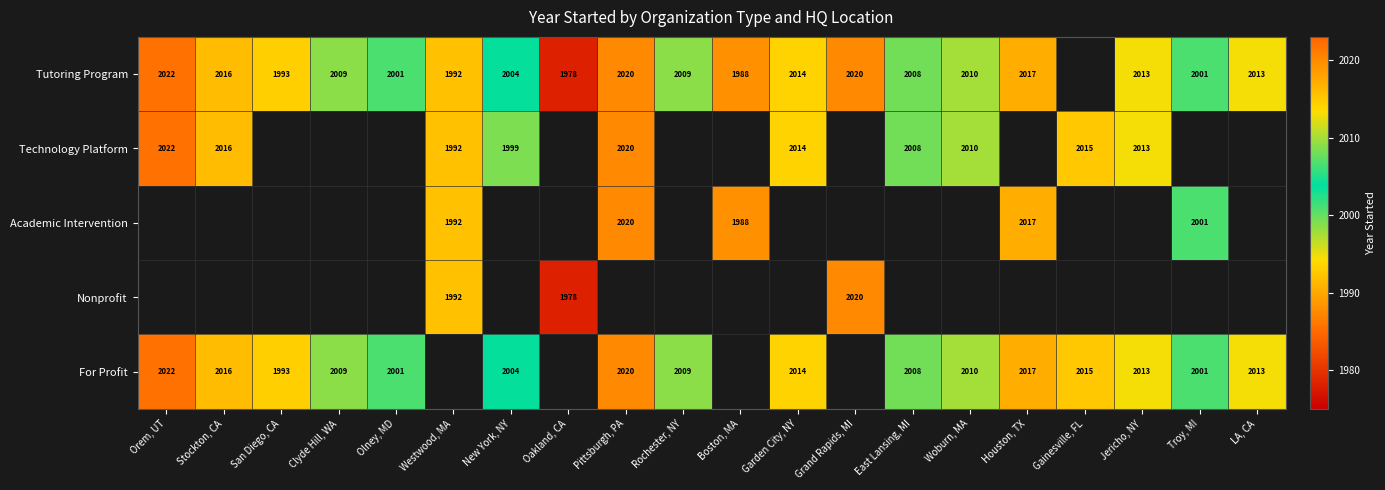

The Technology Platform series shows 2769.6 at Gainesville, FL. True or false?

False